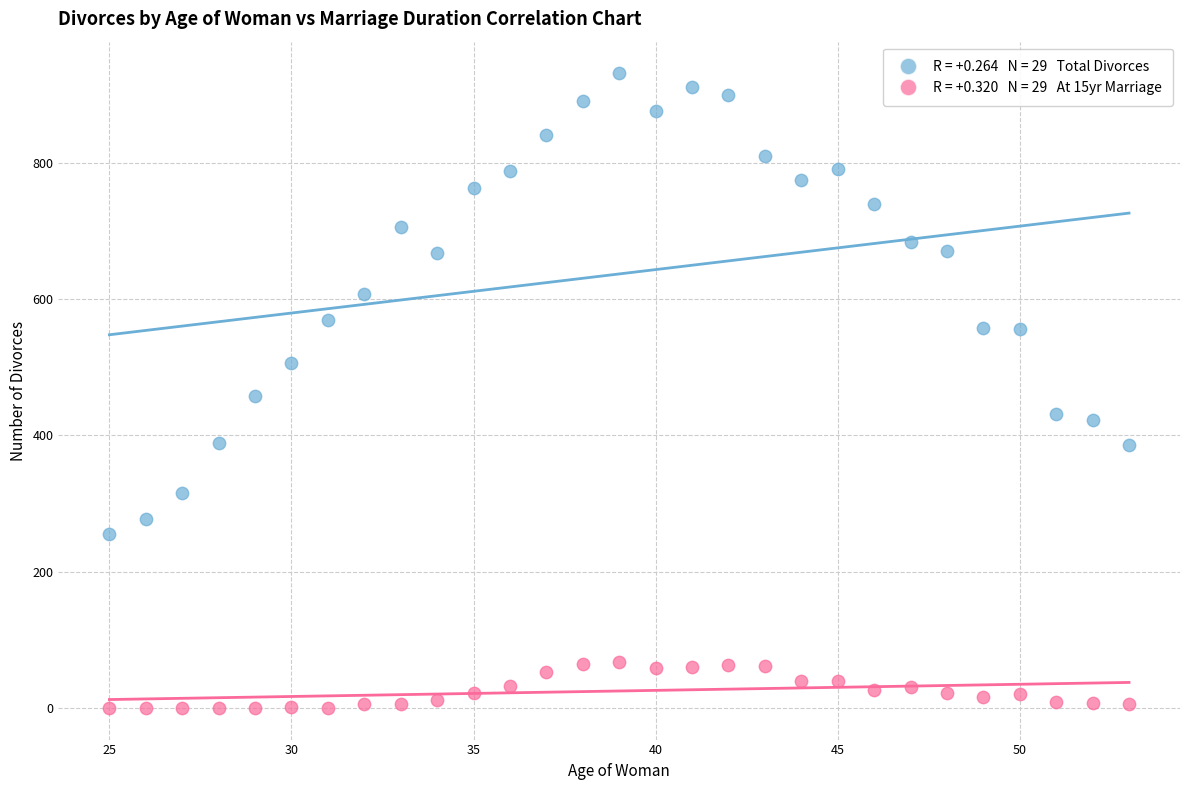

Across all data points, what is the range of X values (max minus min)?

28